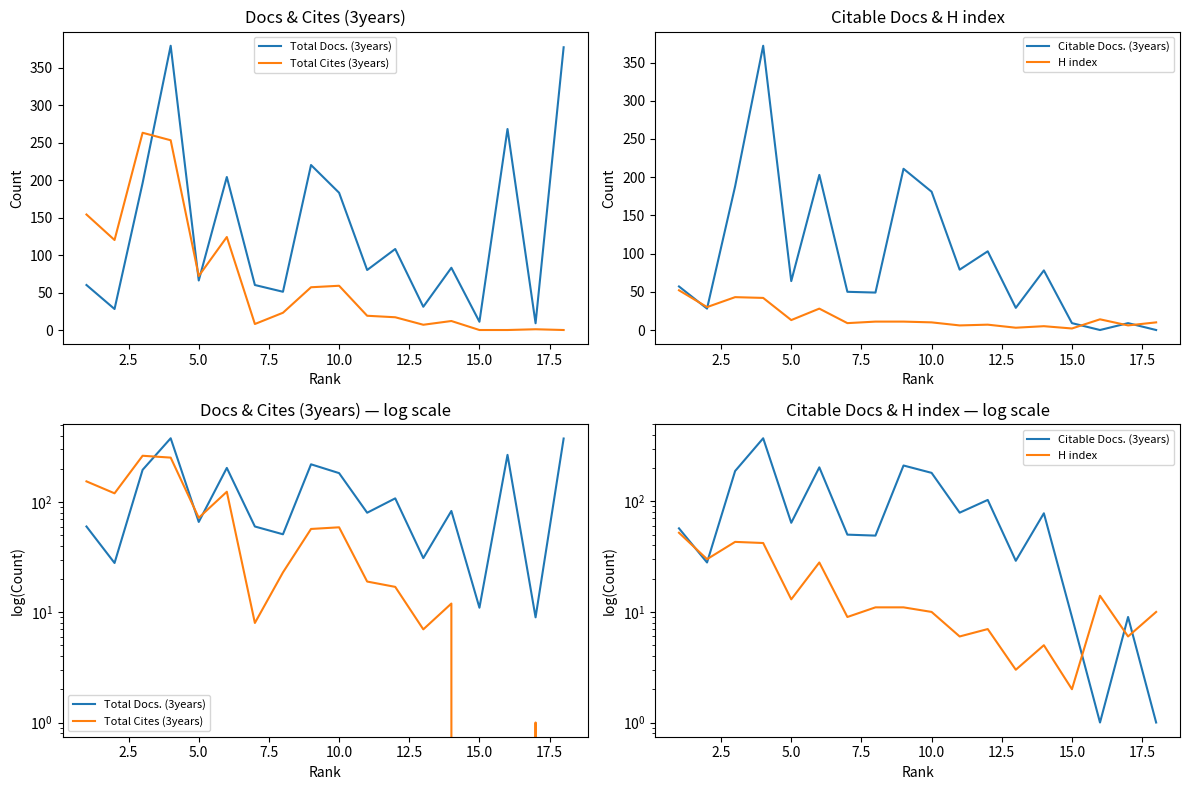

What is the difference between the maximum and minimum values in the H index series?

50